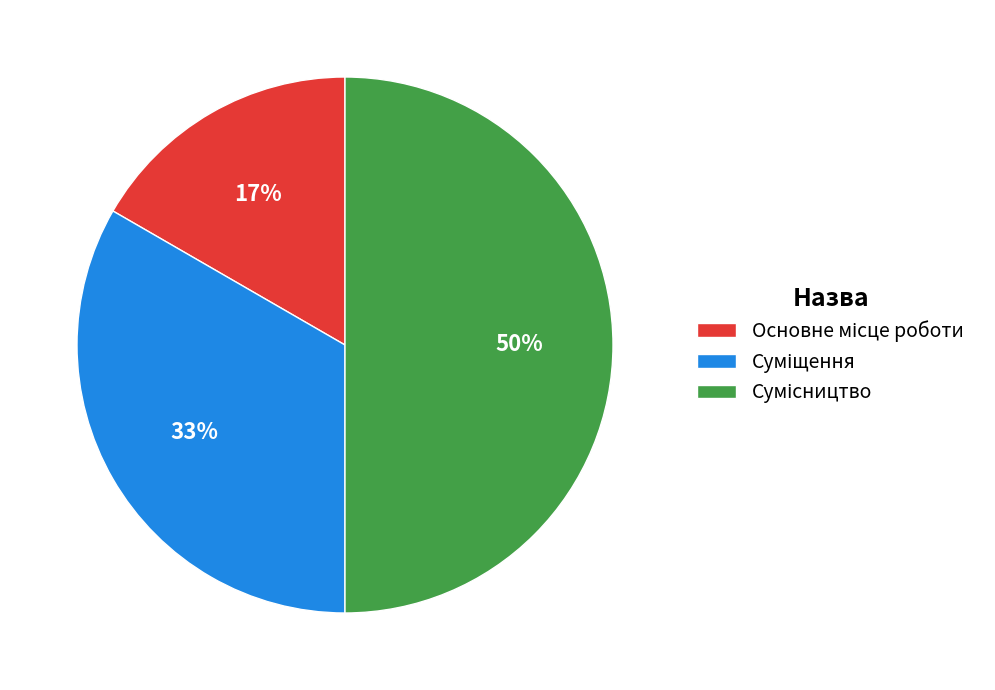

To the nearest percent, what is the difference between the largest and smallest slice percentages?

33%